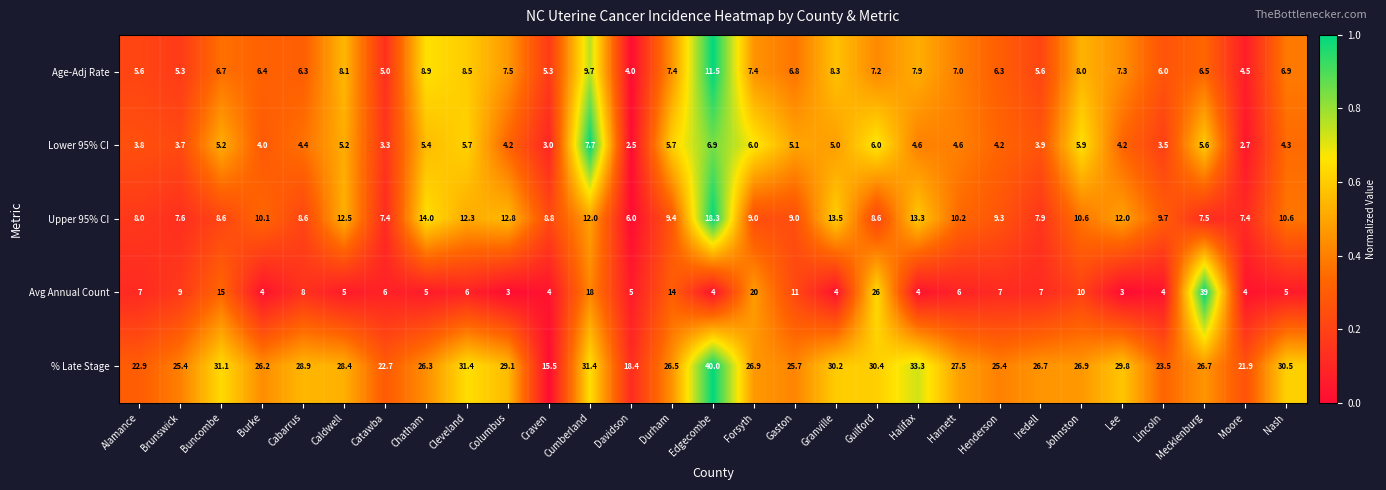

Which category has the highest value across all series?

Edgecombe